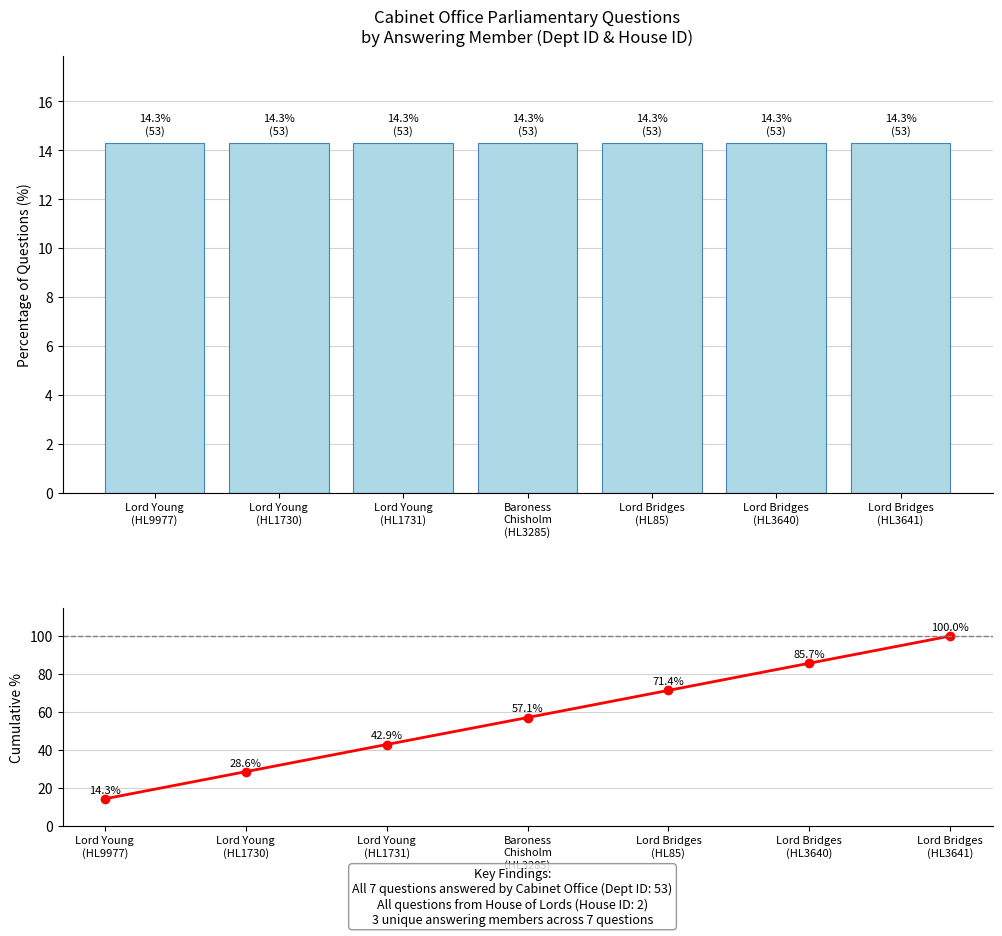

Which series has the largest total across all categories?

Cumulative %